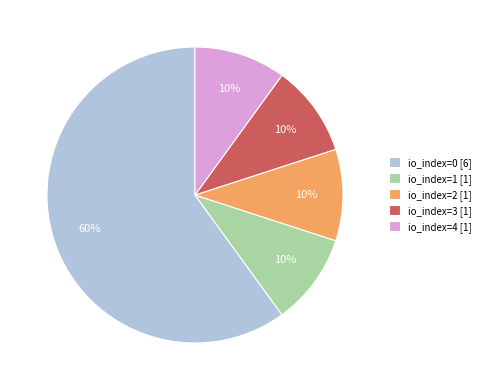

Between io_index=4 [1] and io_index=0 [6], which is larger?

io_index=0 [6]